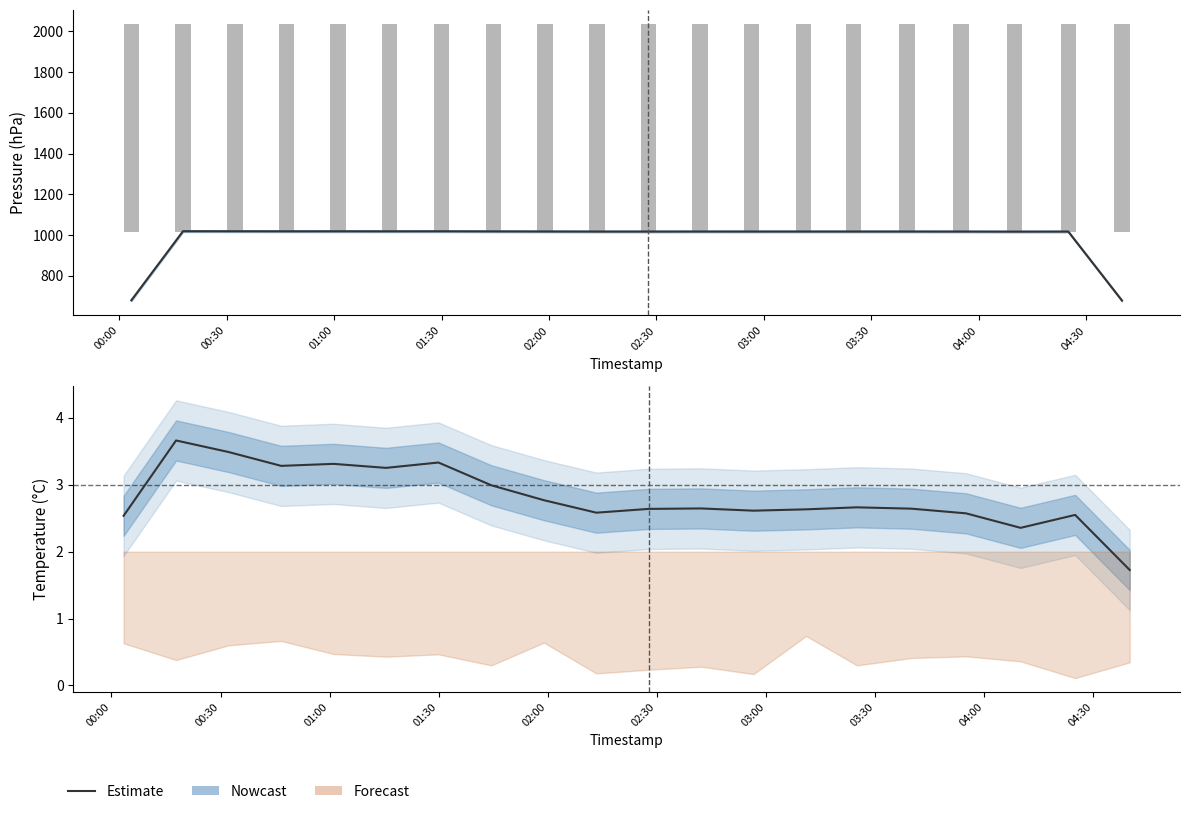

Is it true that the value at 03:30 is 0.9?

False